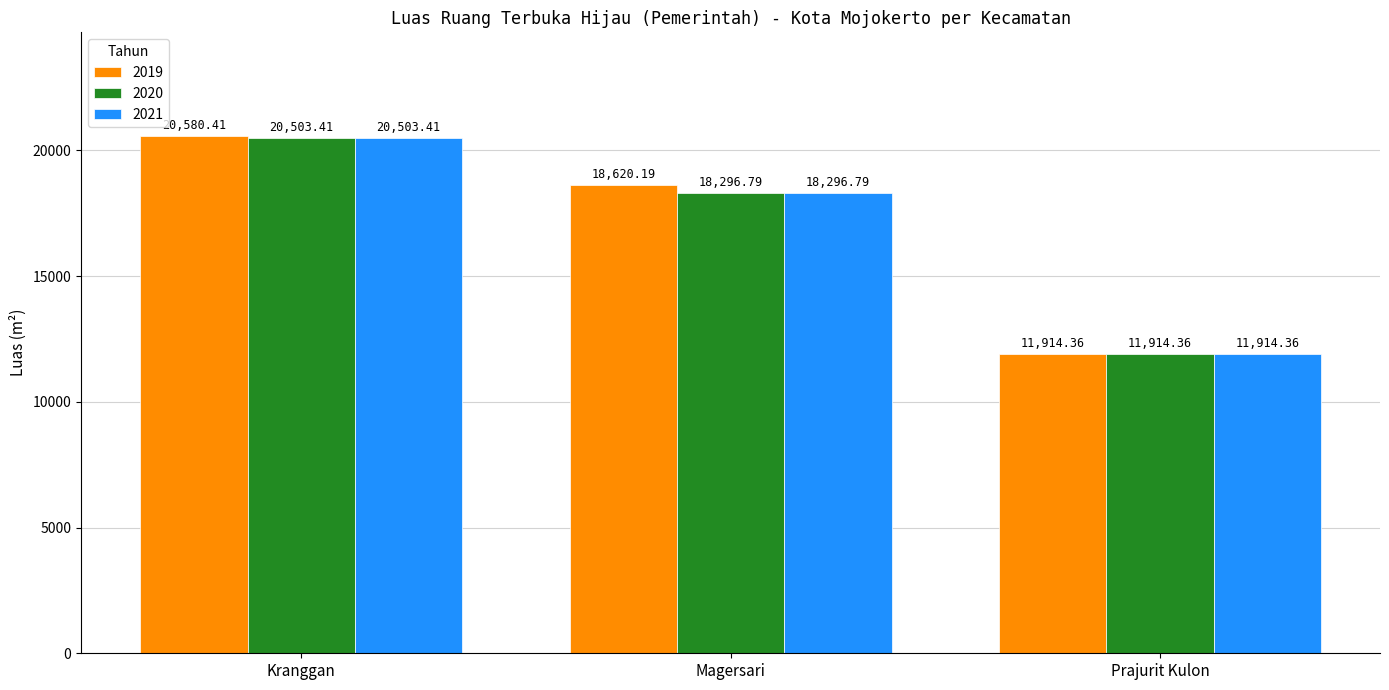

Which label corresponds to the largest value in the chart?

Kranggan